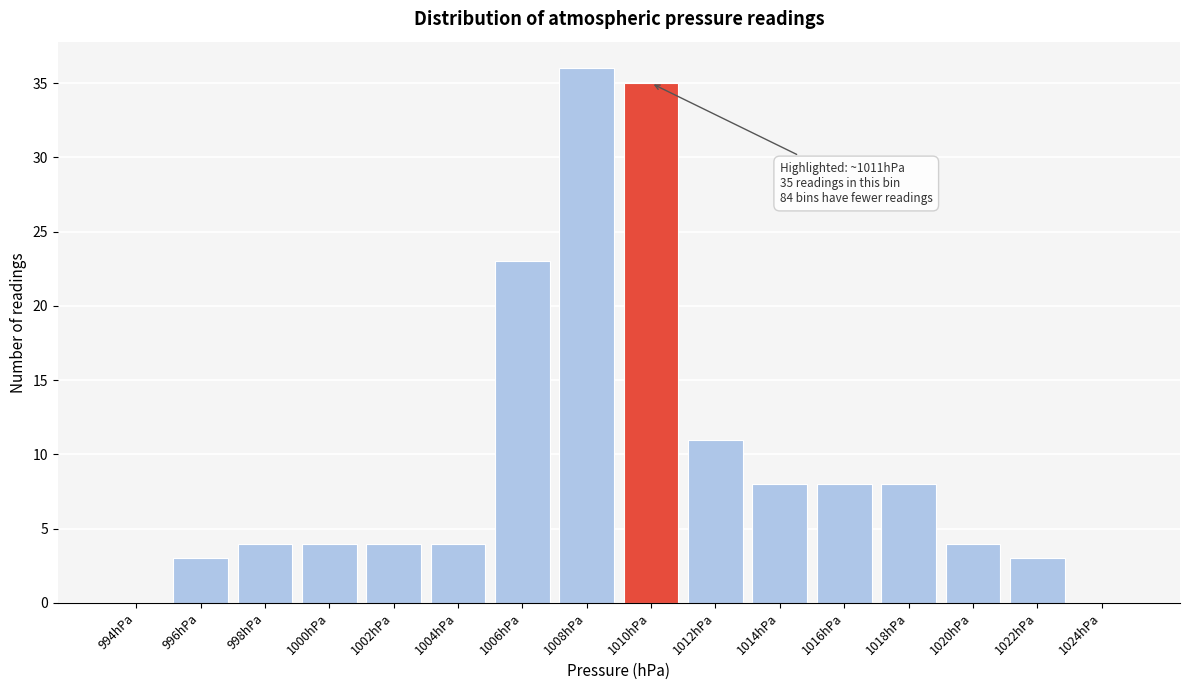

Reading left to right, list all the values displayed in this chart.

994hPa=0	996hPa=3	998hPa=4	1000hPa=4	1002hPa=4	1004hPa=4	1006hPa=23	1008hPa=36	1010hPa=35	1012hPa=11	1014hPa=8	1016hPa=8	1018hPa=8	1020hPa=4	1022hPa=3	1024hPa=0